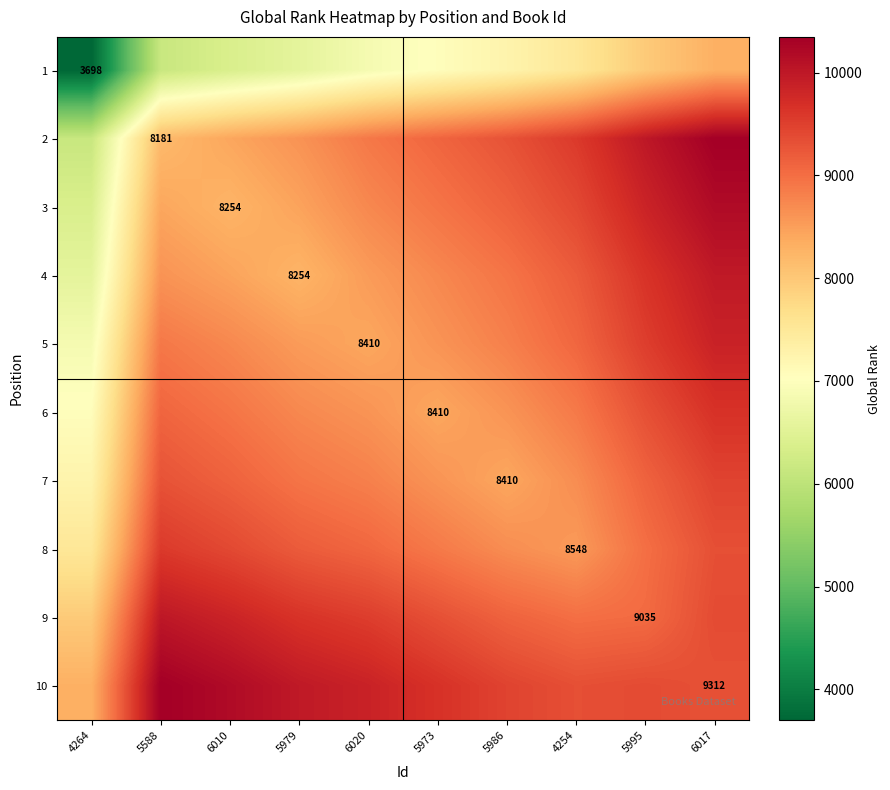

At which category is the sum across all series the highest?

6017